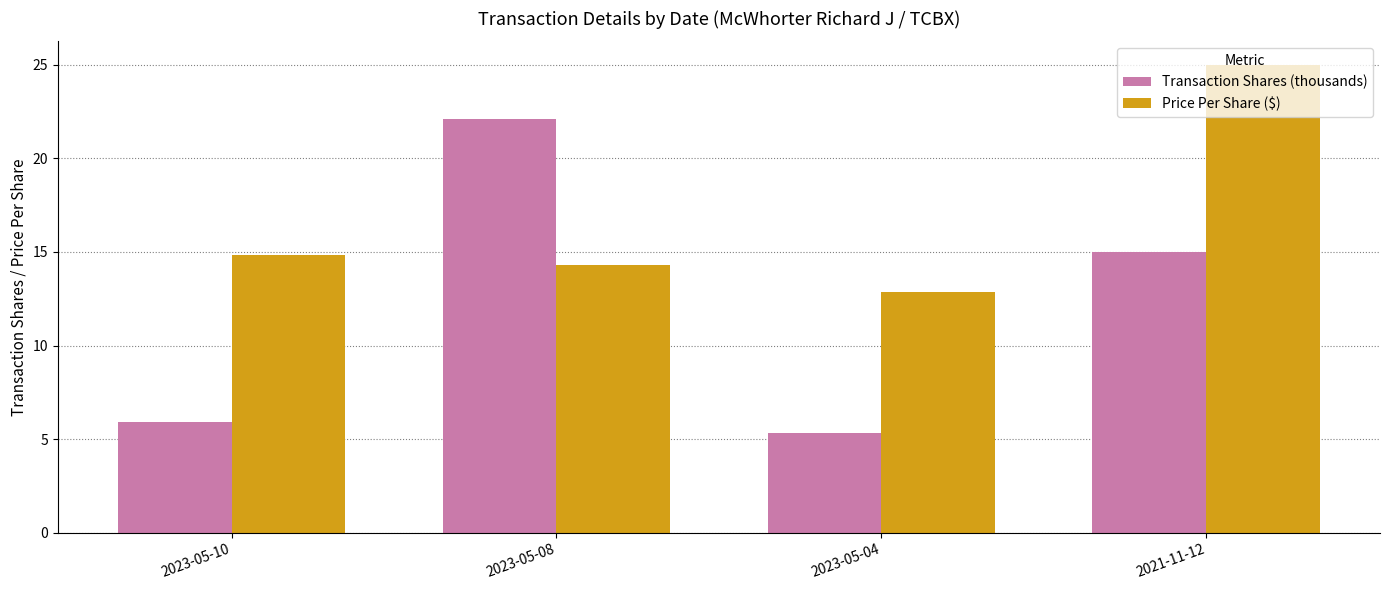

What is the value of the Transaction Shares (thousands) bar at the 1st from the left?

5.9